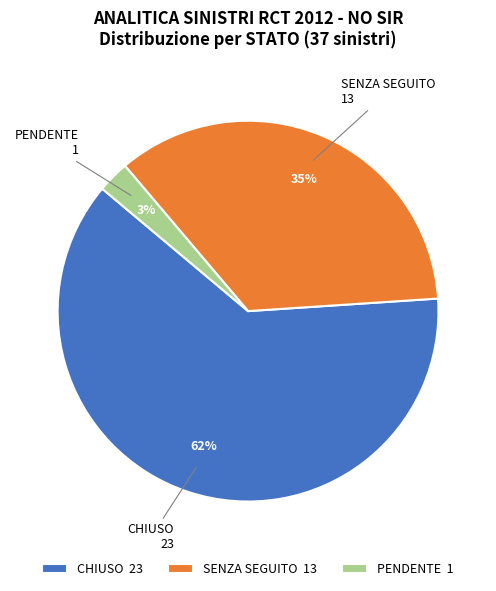

How many slices are in this pie chart?

3